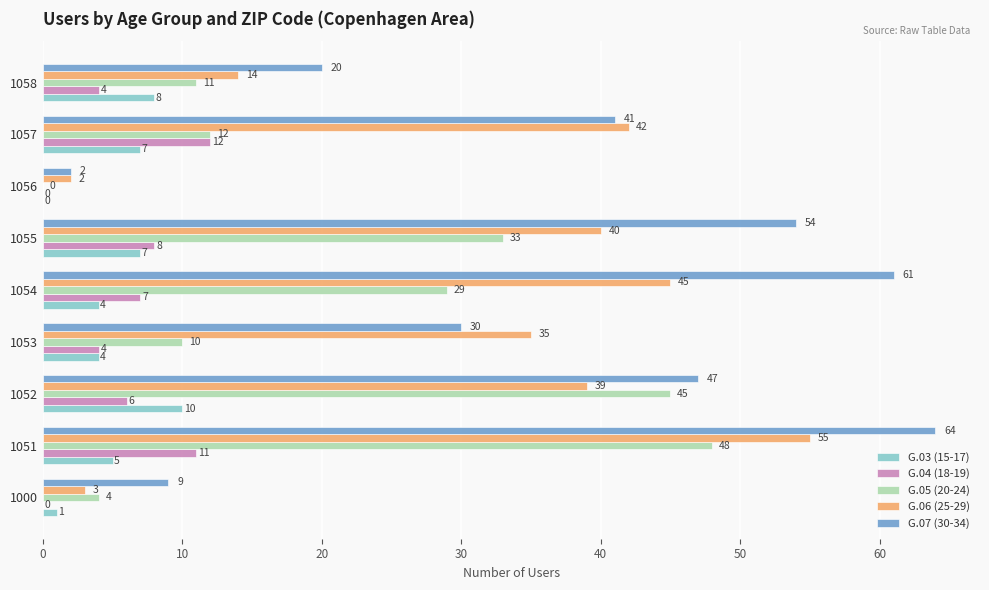

What is the maximum value shown in the chart?

64